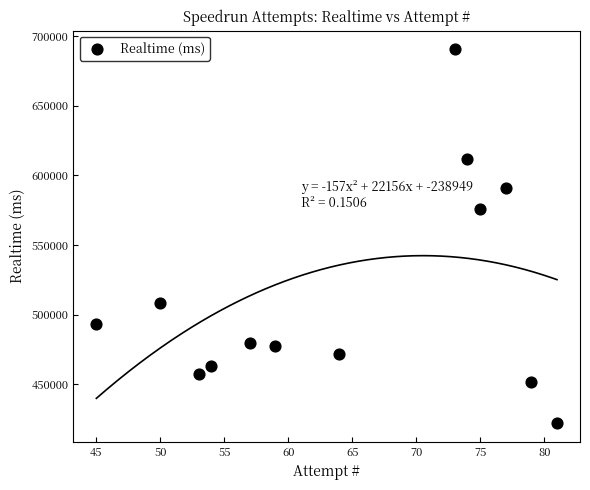

What Y value in the scatter plot is closest to 556391?

575788